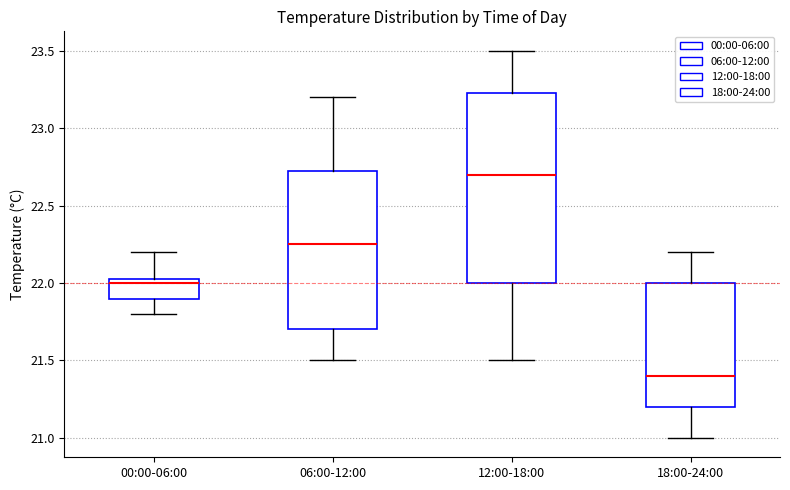

Reading left to right, read every box against the y-axis: the position of its median line, the range the box covers, and the ends of its whiskers. The values are not printed on the chart, so give them approximately, as read against the axis.

00:00-06:00: median 22.00, box 21.90 to 22.05, whiskers 21.80 to 22.20
06:00-12:00: median 22.25, box 21.70 to 22.75, whiskers 21.50 to 23.20
12:00-18:00: median 22.70, box 22.00 to 23.25, whiskers 21.50 to 23.50
18:00-24:00: median 21.40, box 21.20 to 22.00, whiskers 21.00 to 22.20